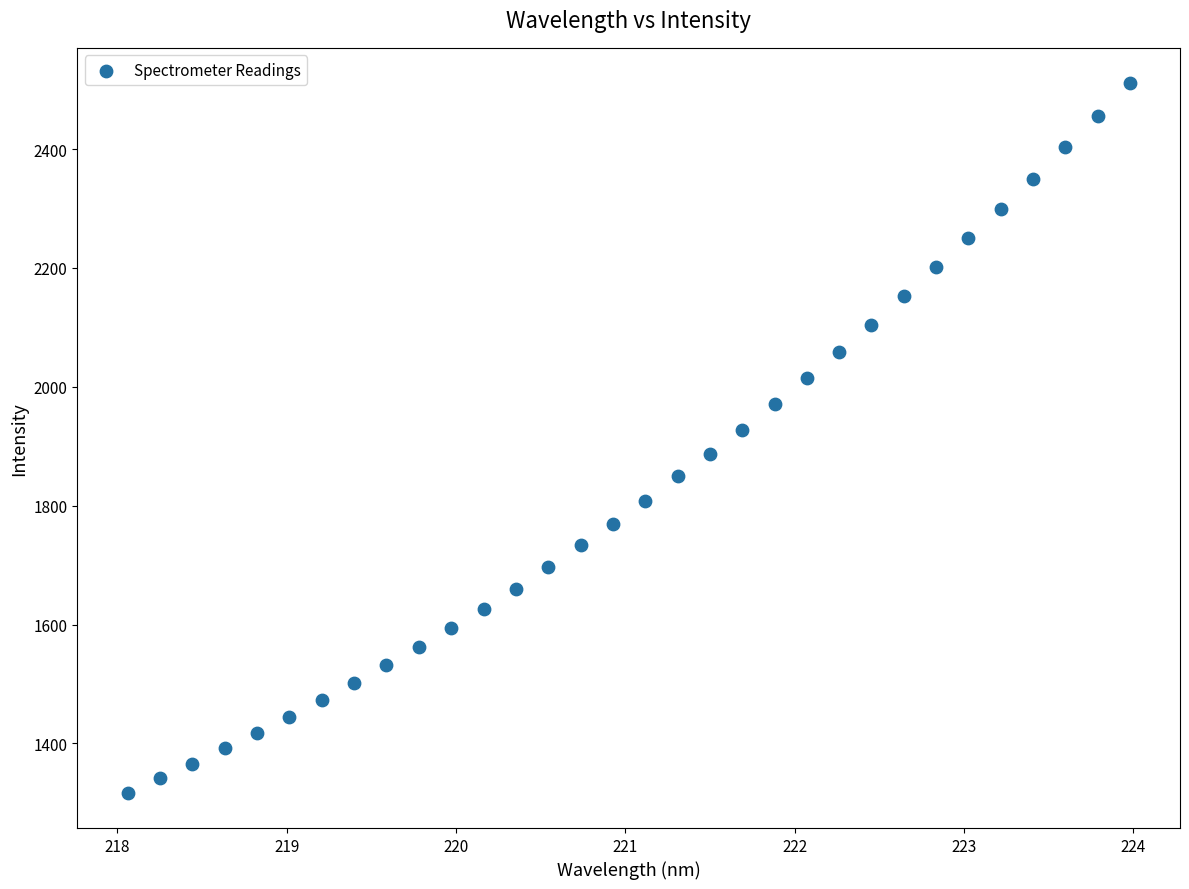

What is the range of Y values (max minus min)?

1193.2